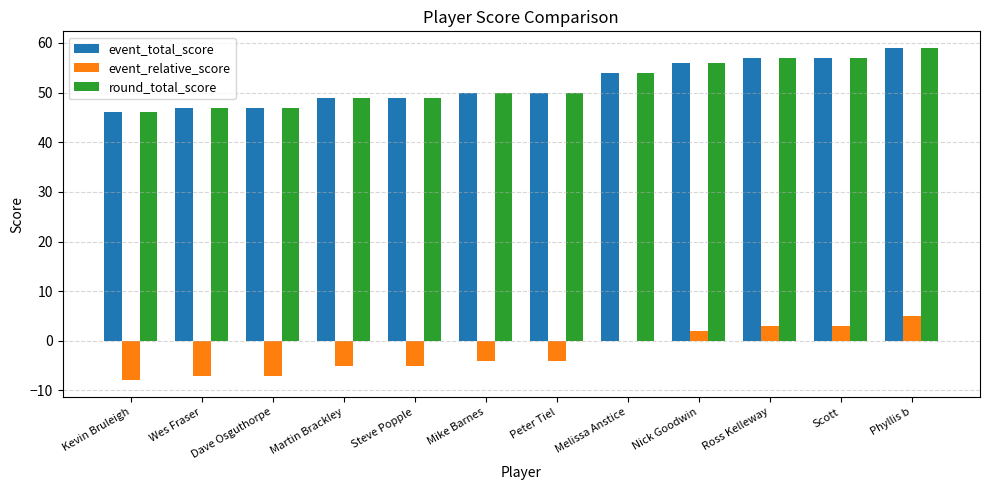

What are all the series names shown in the legend?

event_total_score, event_relative_score, round_total_score